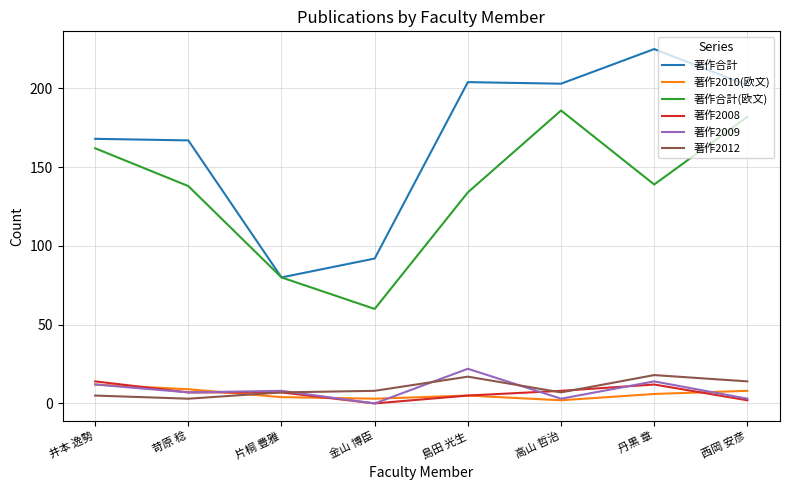

What position from the left is 島田 光生?

5